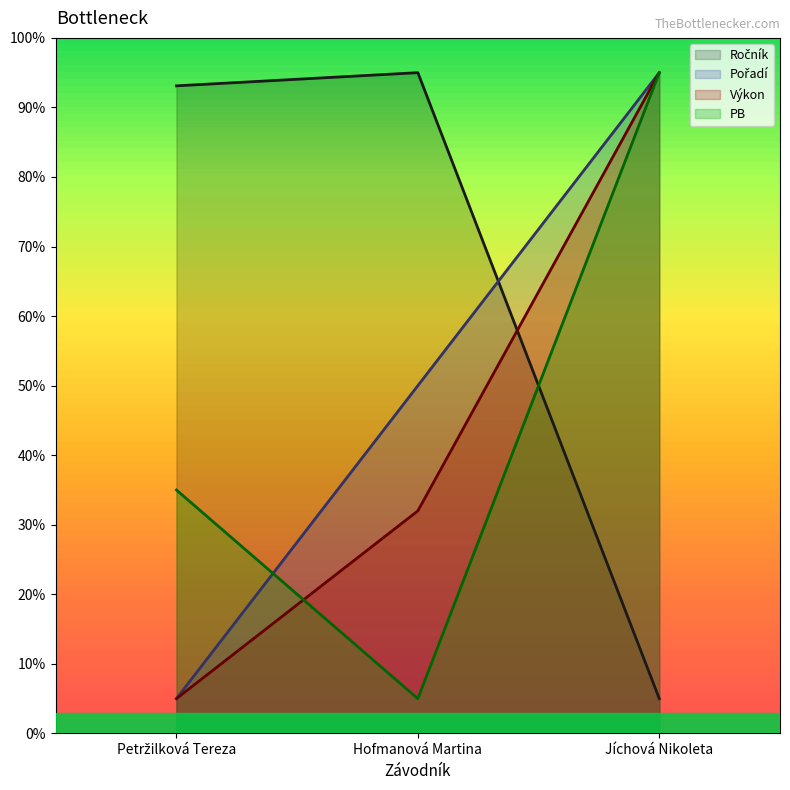

Is it true that Pořadí equals 50.0 at Hofmanová Martina?

True